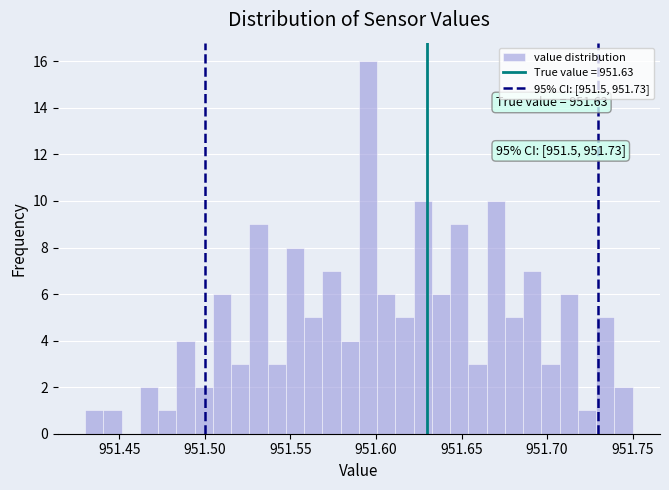

Read against the x-axis, roughly where is the centre of the tallest bar?

951.595